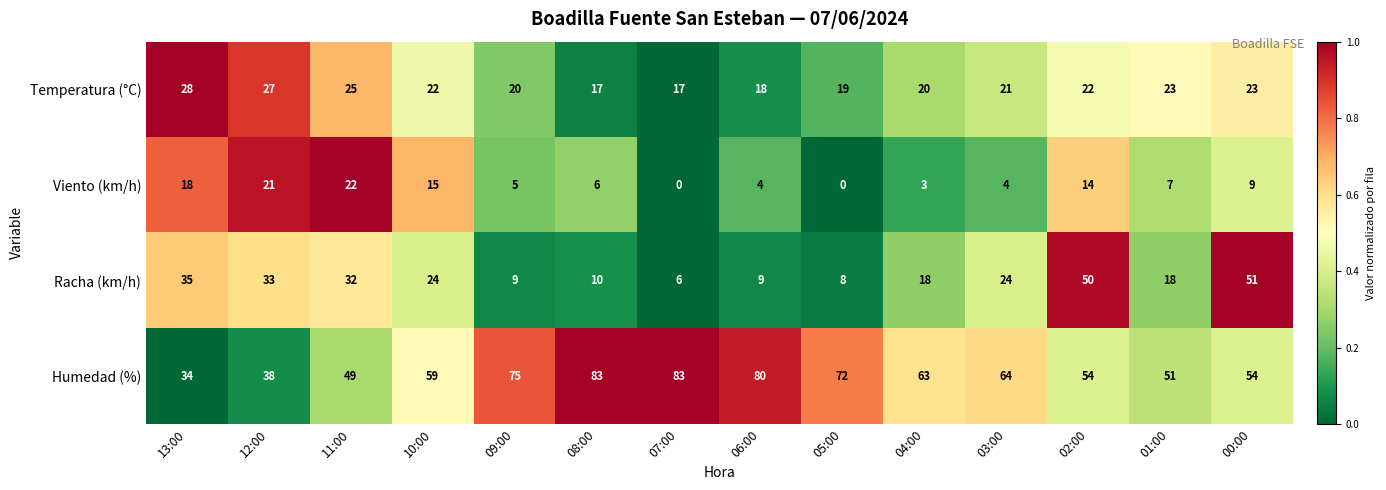

What is the highest value of the Viento (km/h) series?

22